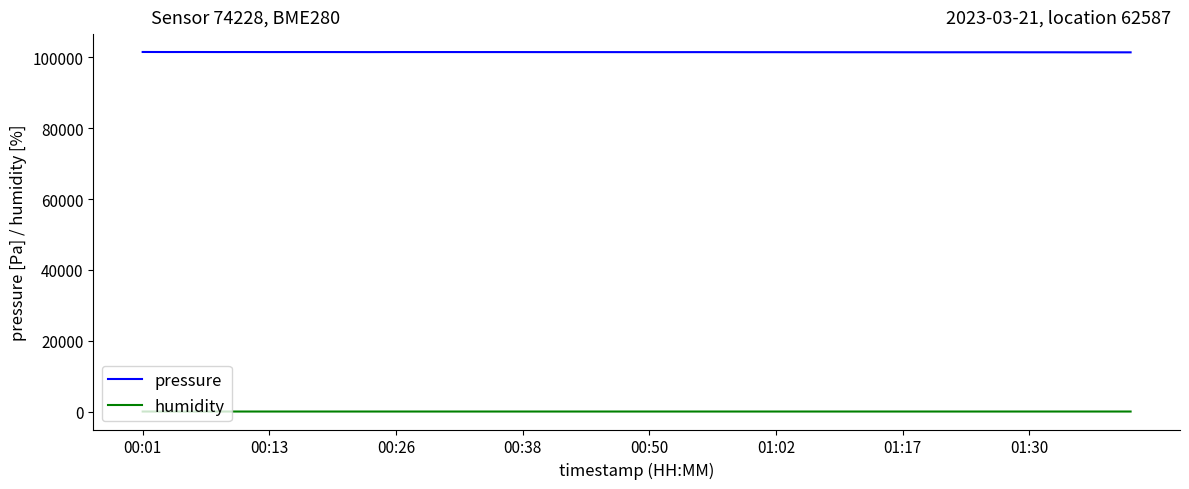

What are all the series names shown in the legend?

pressure, humidity